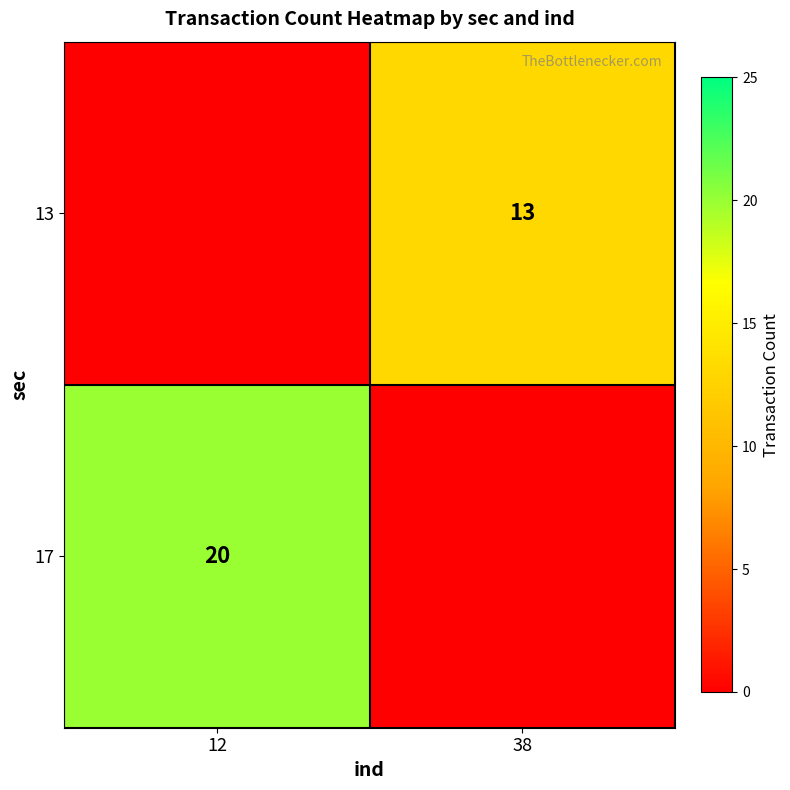

True or false: 13 has a value of 13 at 38.

True